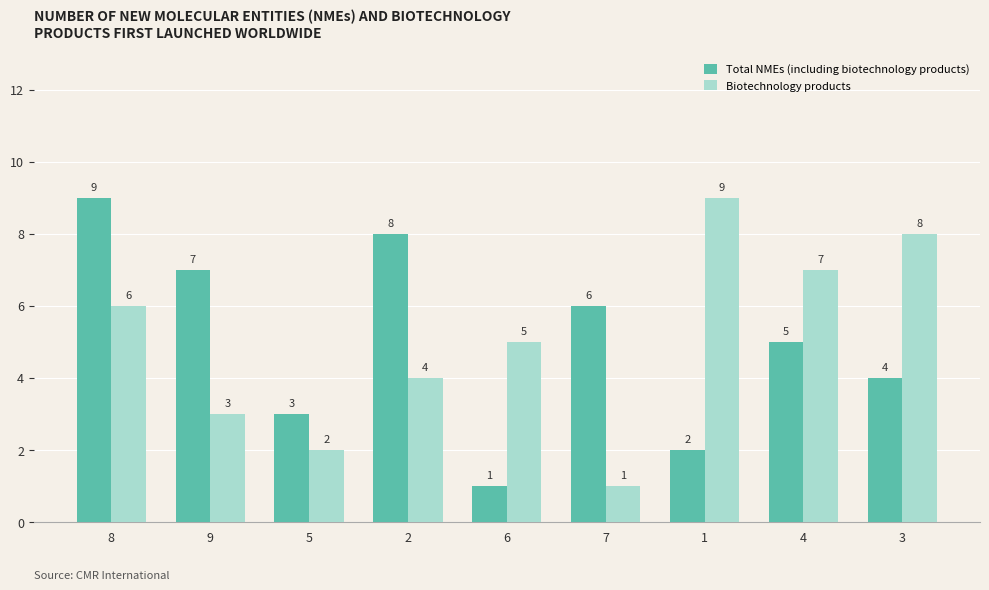

What is the value of the Biotechnology products bar at the 8th from the left?

7